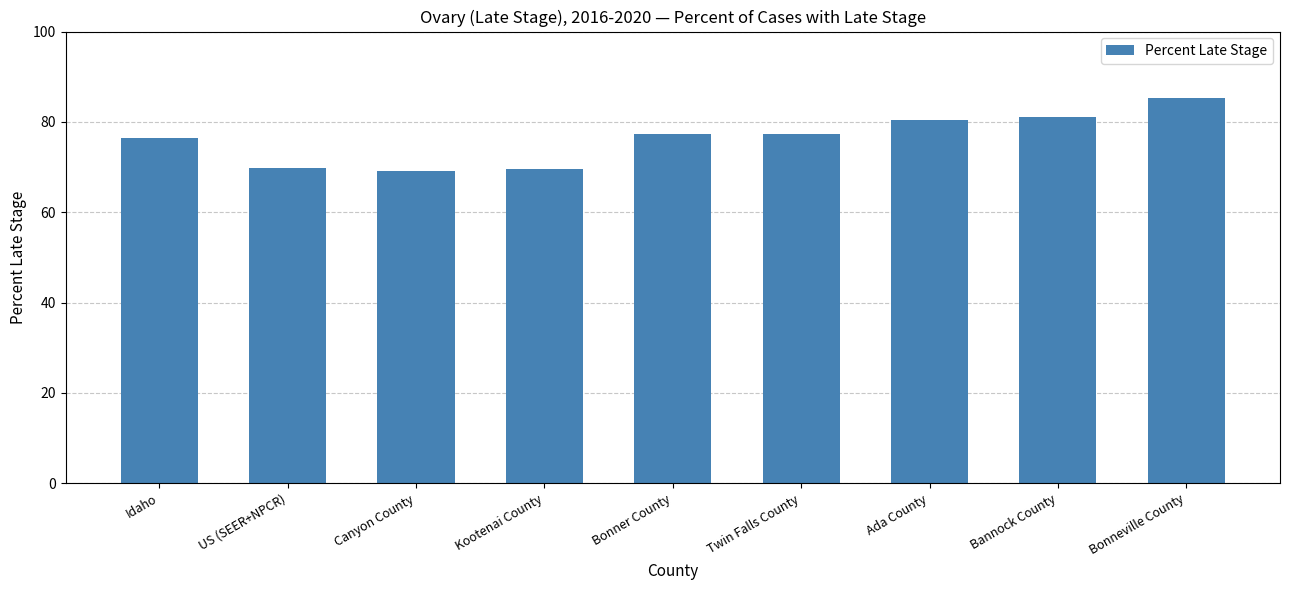

What is the label of the 4th bar from the right?

Twin Falls County